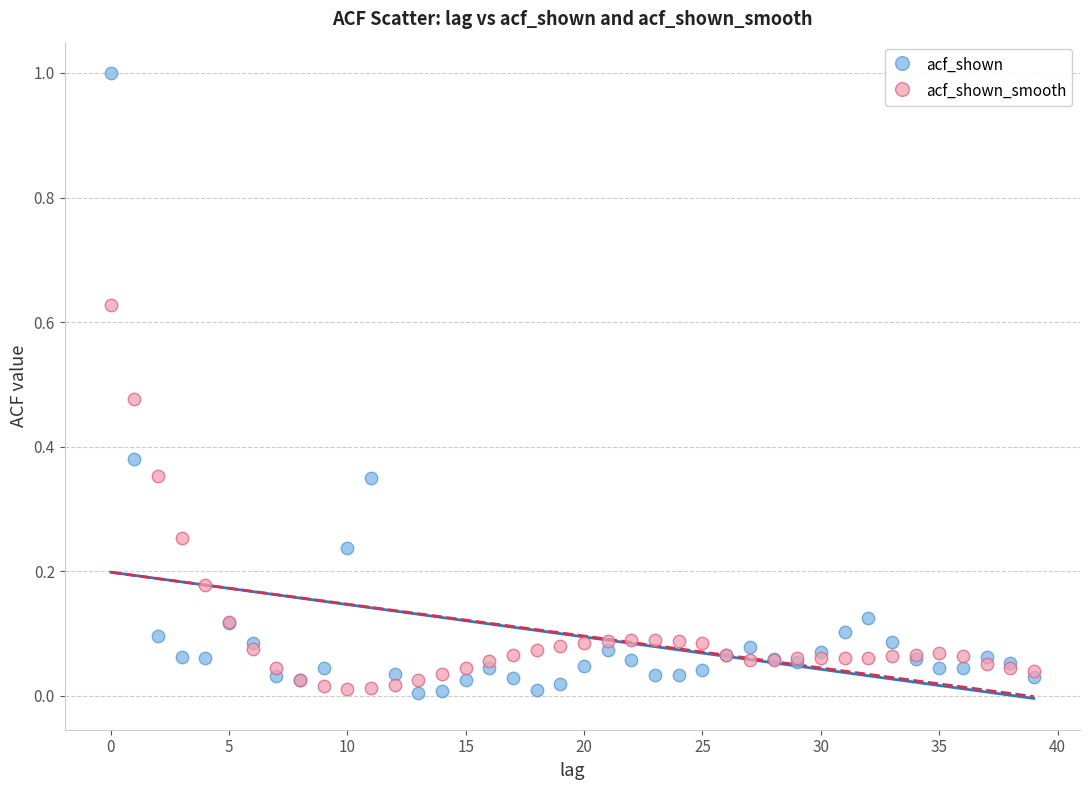

Which series reaches the maximum Y coordinate?

acf_shown